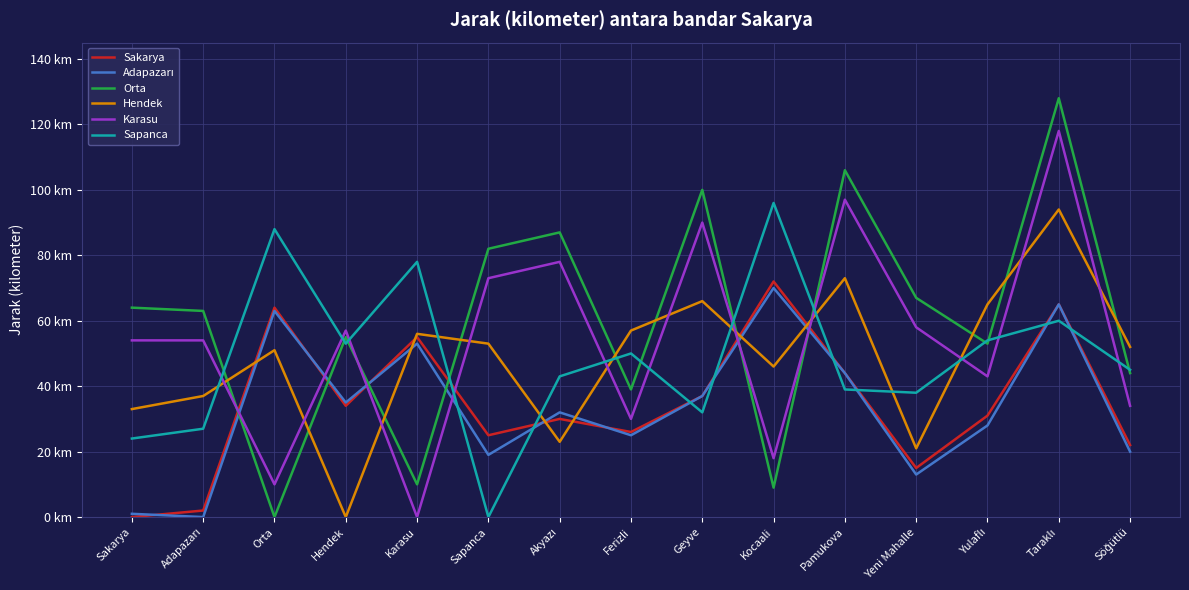

Does the chart have visible grid lines?

Yes